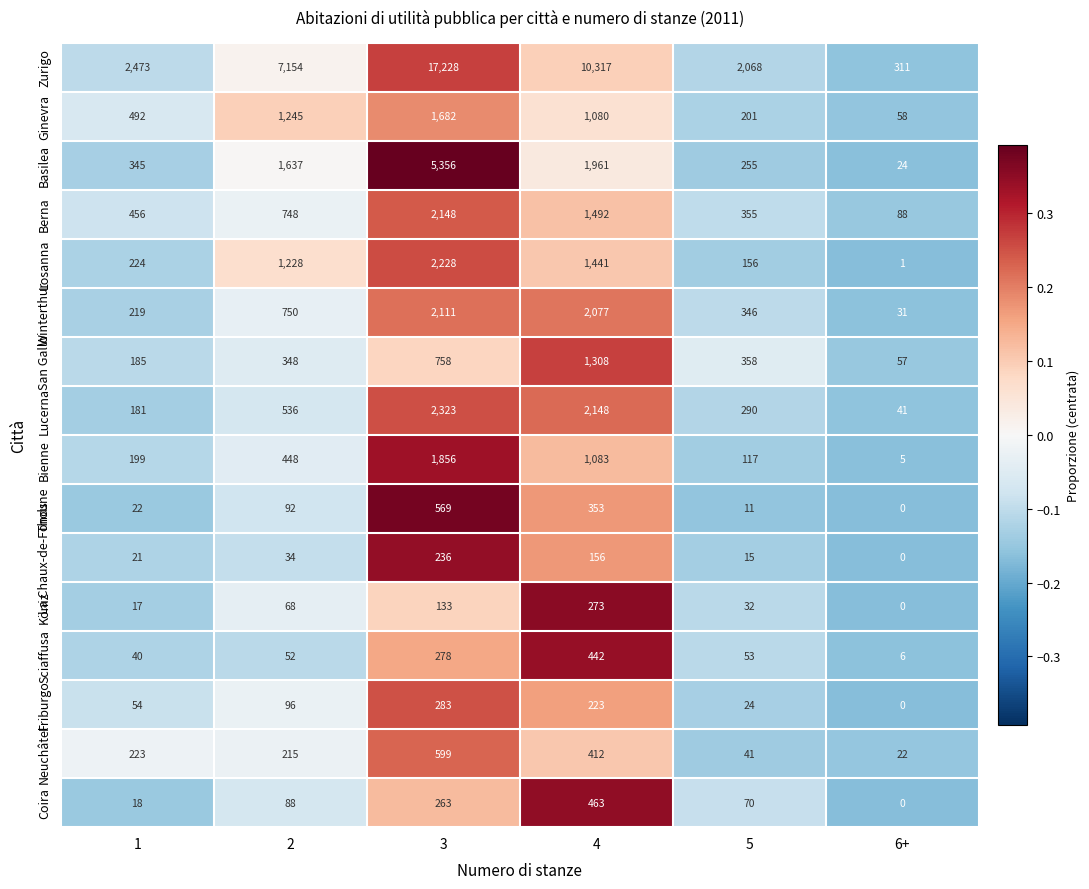

The value of Lucerna at 4 is 2148. True or false?

True